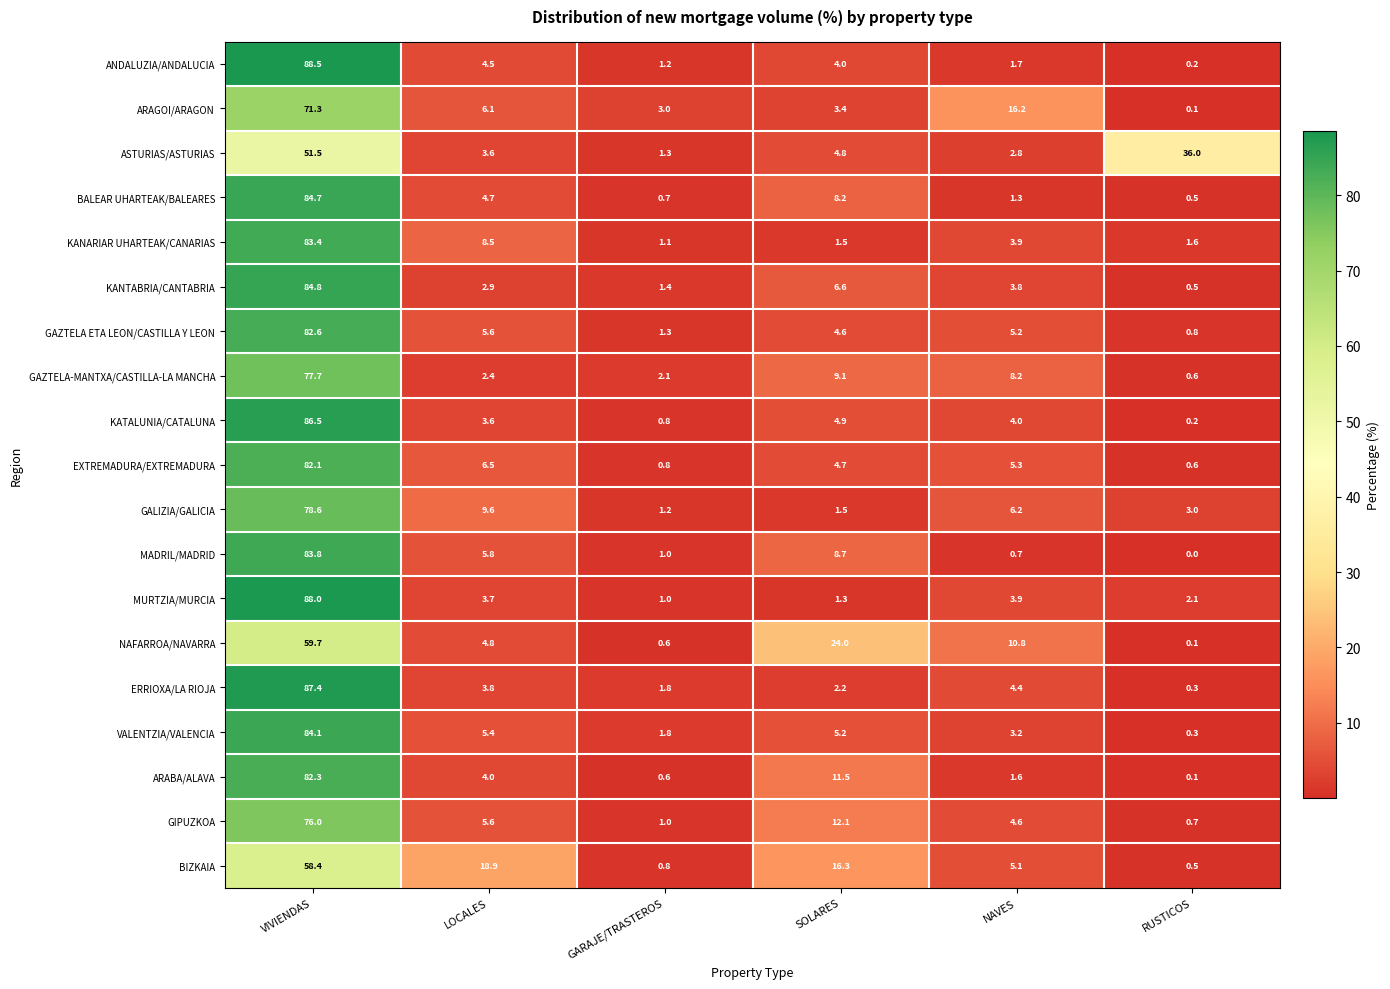

True or false: BALEAR UHARTEAK/BALEARES has a value of 8.2 at SOLARES.

True